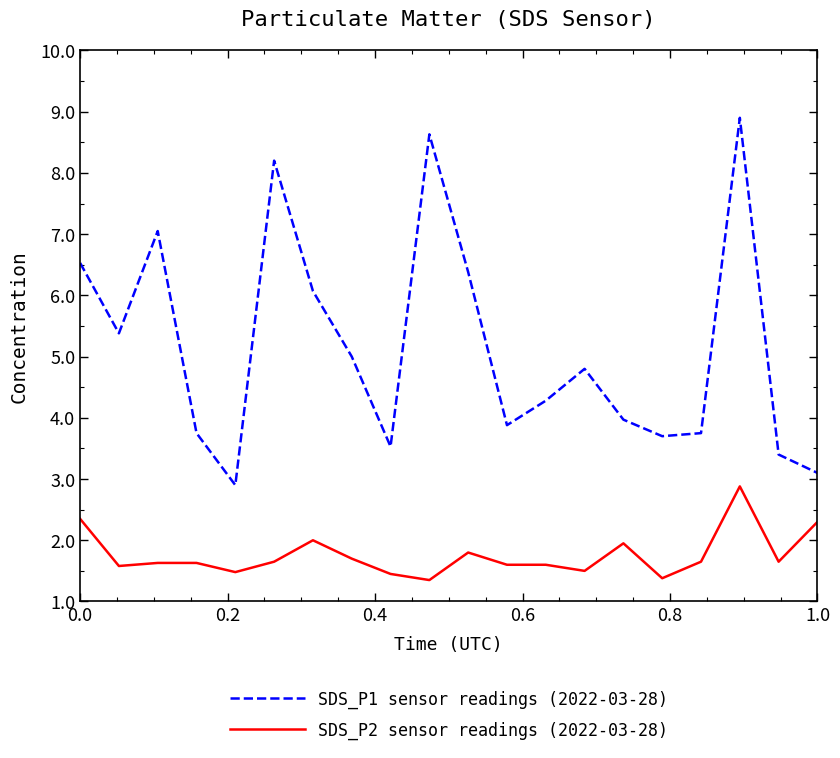

True or false: SDS_P2 sensor readings (2022-03-28) and SDS_P1 sensor readings (2022-03-28) intersect in this chart.

False